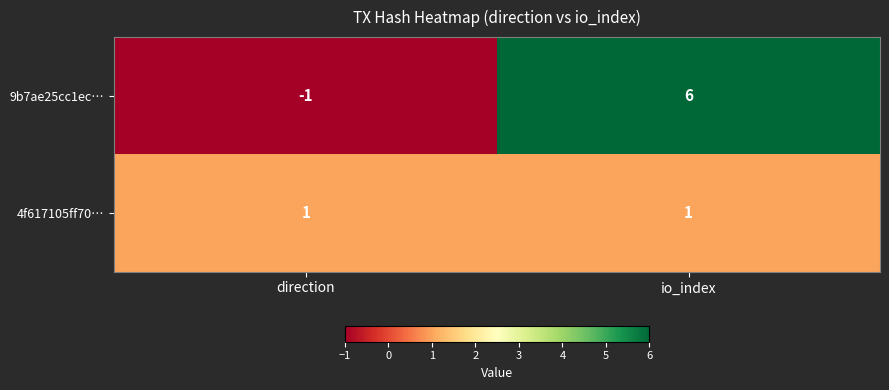

Is it true that 9b7ae25cc1ec… equals 3 at io_index?

False